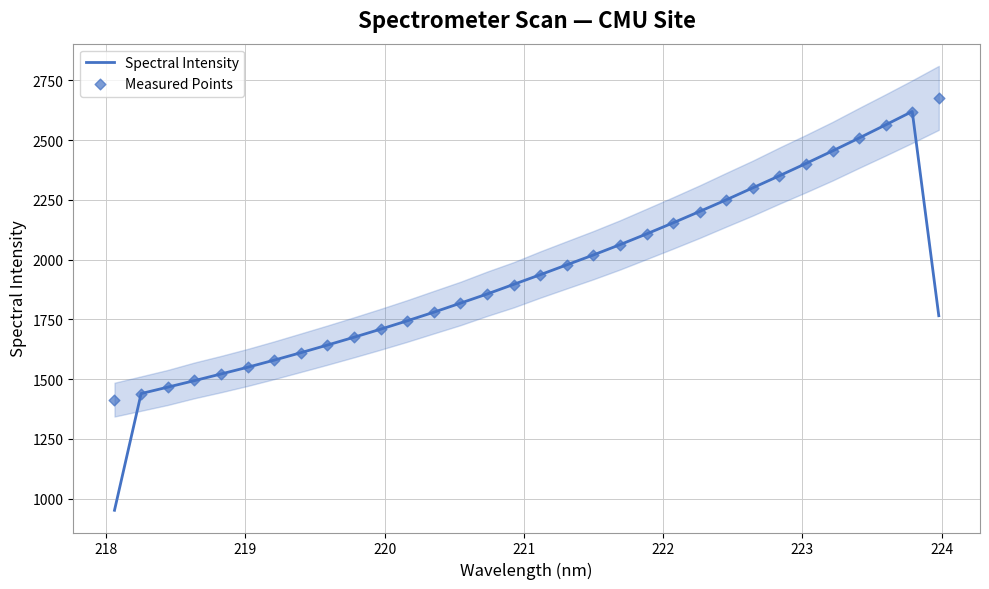

Which series reaches the maximum Y coordinate?

Measured Points